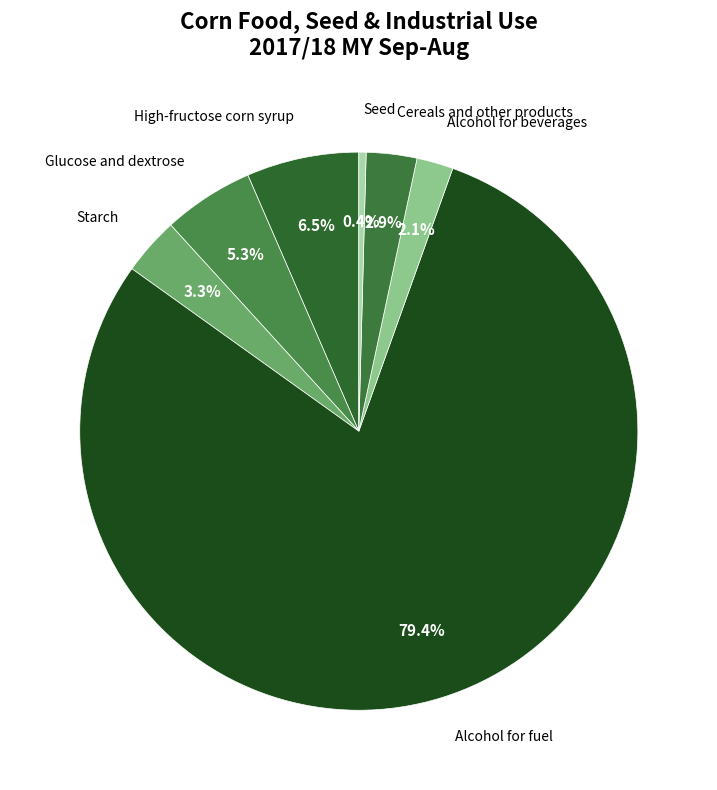

To the nearest percent, what percentage of the pie is Alcohol for fuel?

79%